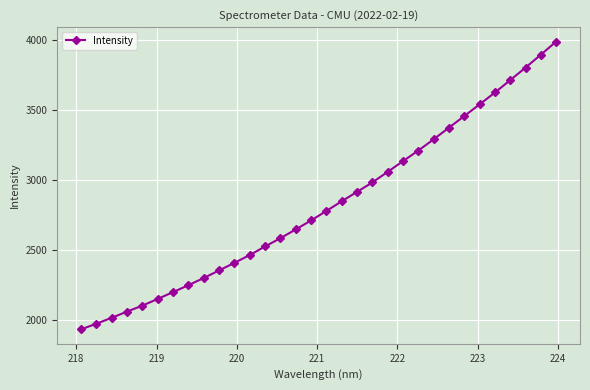

What is the sum of all values?

90359.0